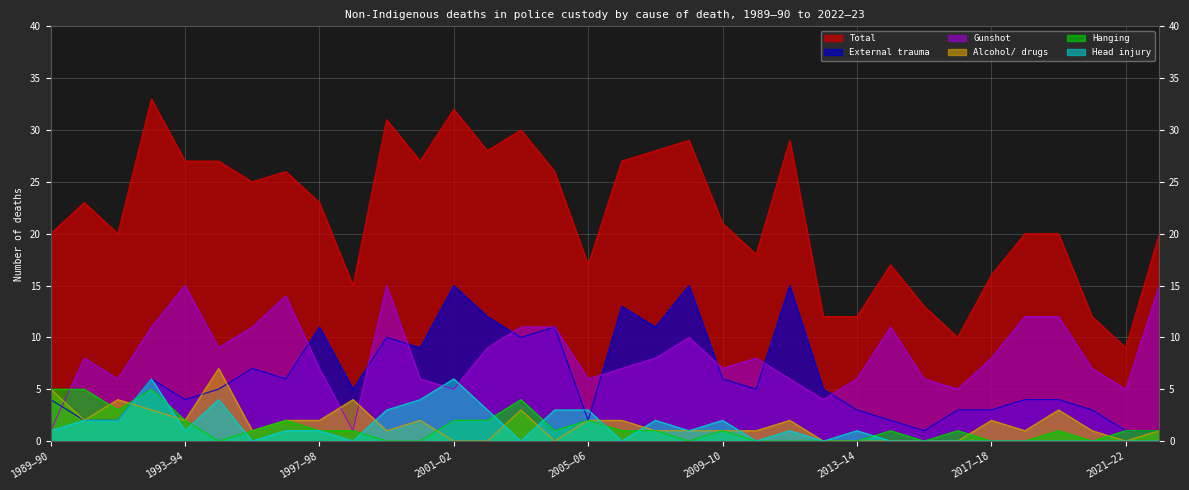

How many values in the Alcohol/ drugs series are below 1?

9